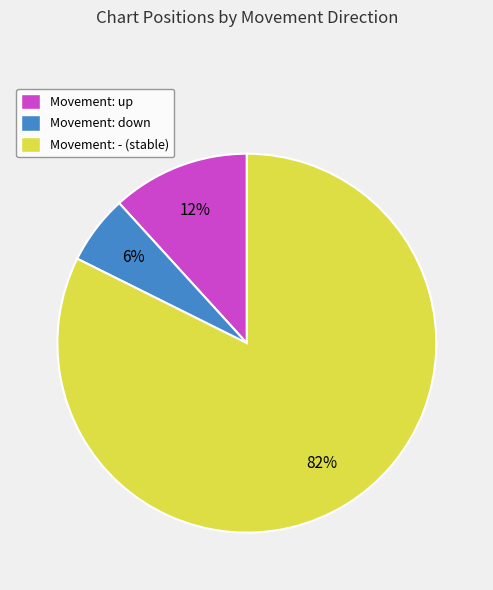

To the nearest percent, what is the average slice percentage?

33%